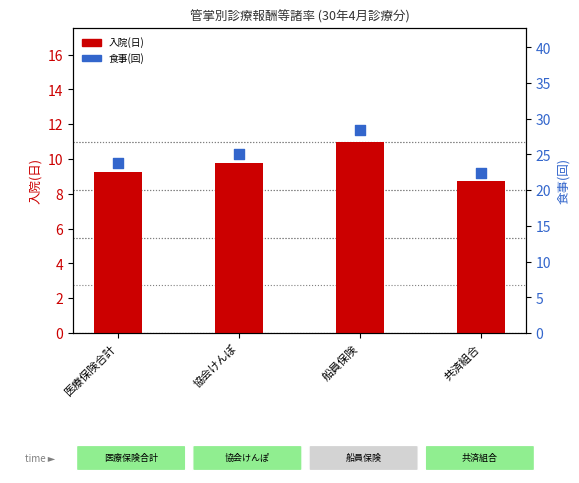

Which series contains the highest Y value?

食事(回)